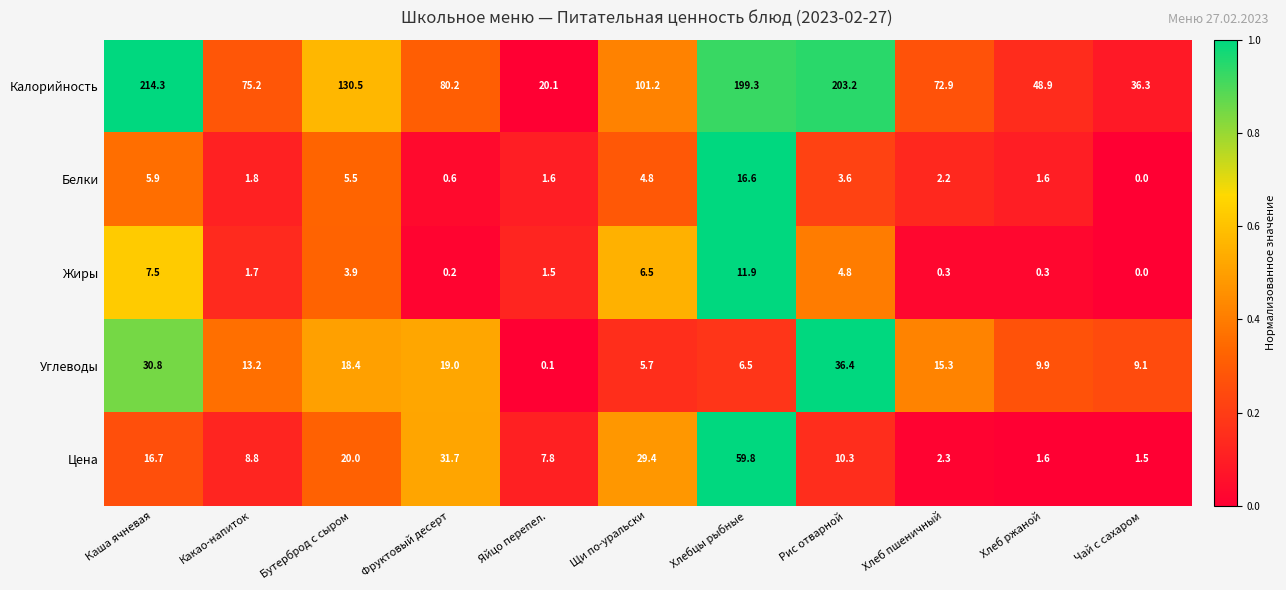

At which label does Углеводы first exceed 13?

Каша ячневая